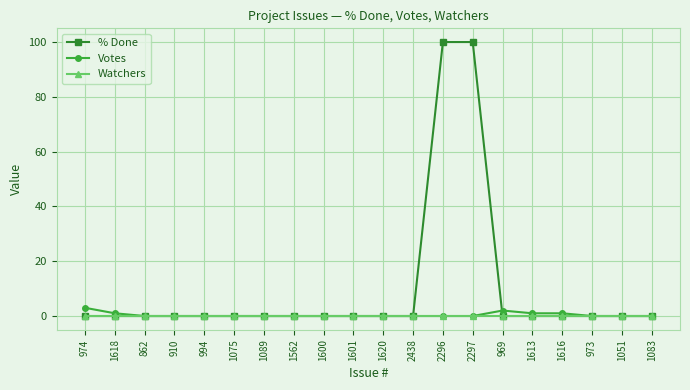

What is the label of the 14th point from the right?

1089